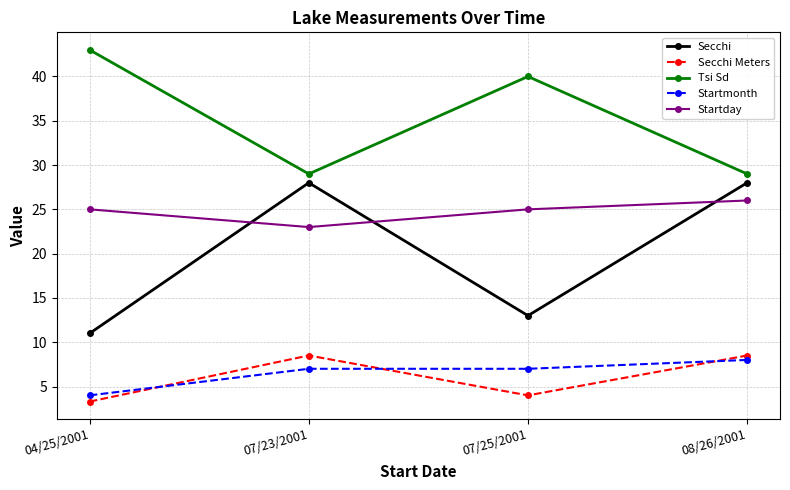

Rank the series at 07/23/2001 from lowest to highest value.

Startmonth, Secchi Meters, Startday, Secchi, Tsi Sd